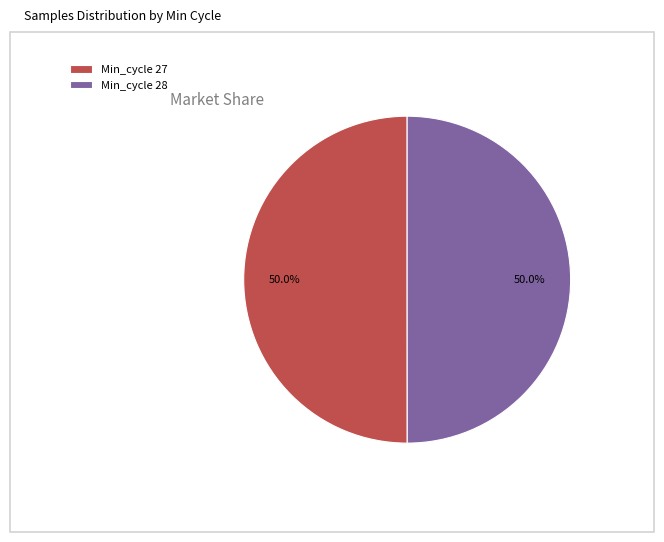

Approximately how many times larger is the value at Min_cycle 28 compared to Min_cycle 27?

1.0